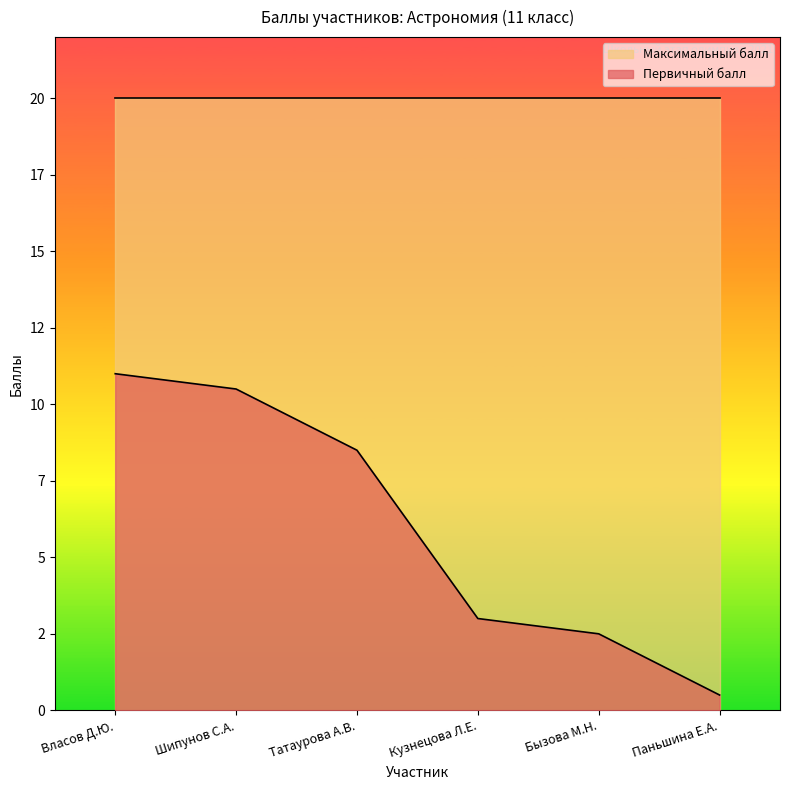

What is the smallest value displayed?

0.5